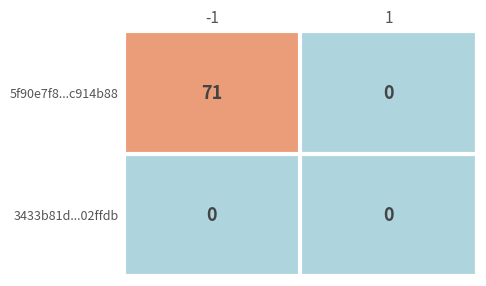

Rank the series by their average value, from lowest to highest.

3433b81d...02ffdb, 5f90e7f8...c914b88